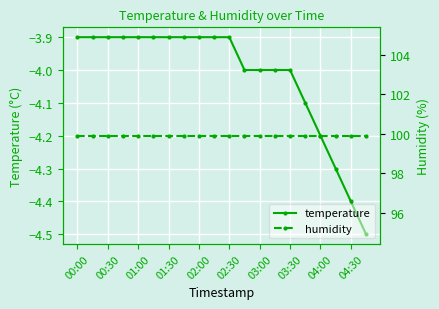

The value of temperature at 03:30 is -2.4. True or false?

False